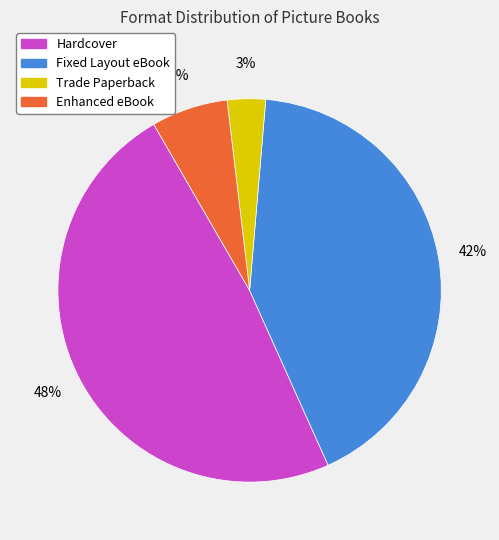

What is the largest slice in the pie chart?

Hardcover